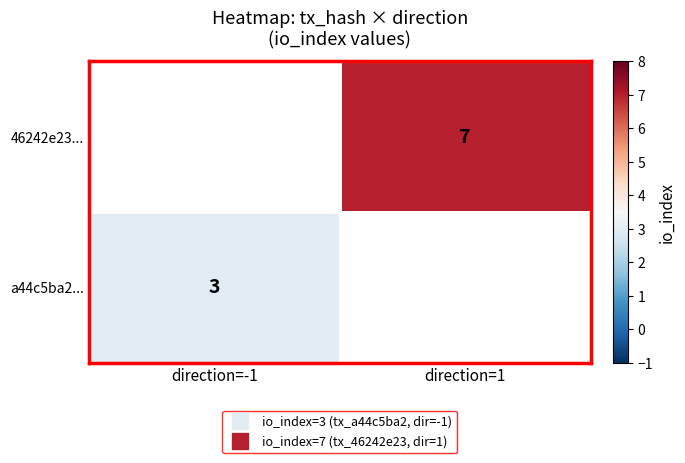

At which label is a44c5ba2... closest to 3?

direction=-1